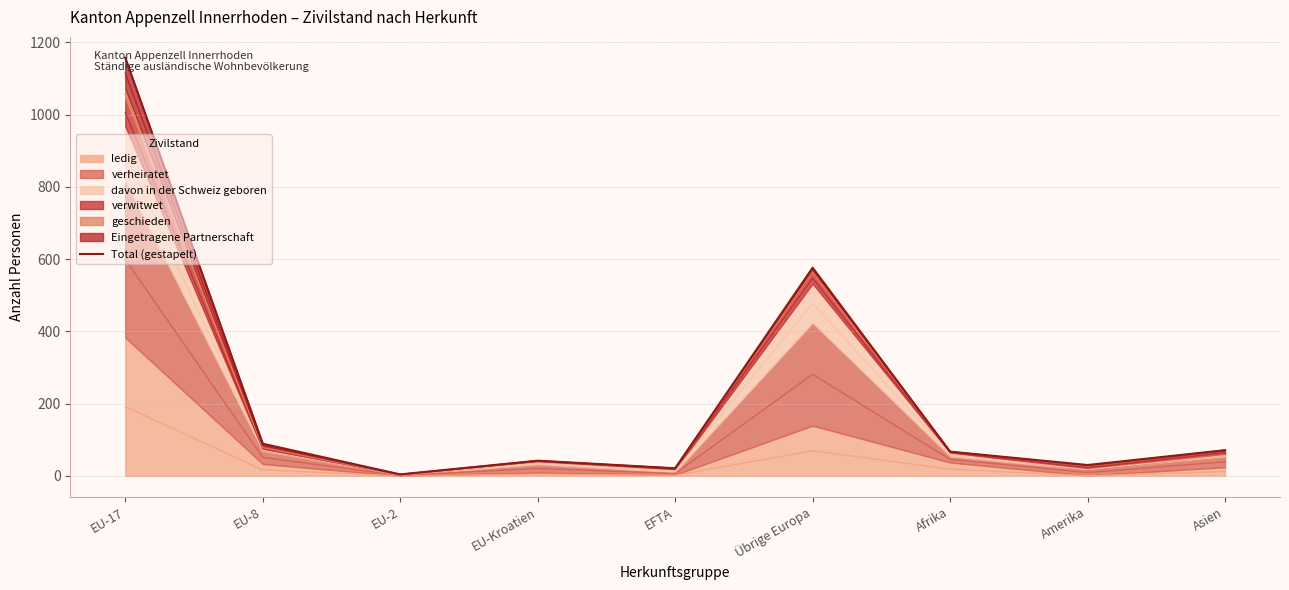

True or false: there are more than 2 points higher than both neighbors.

False